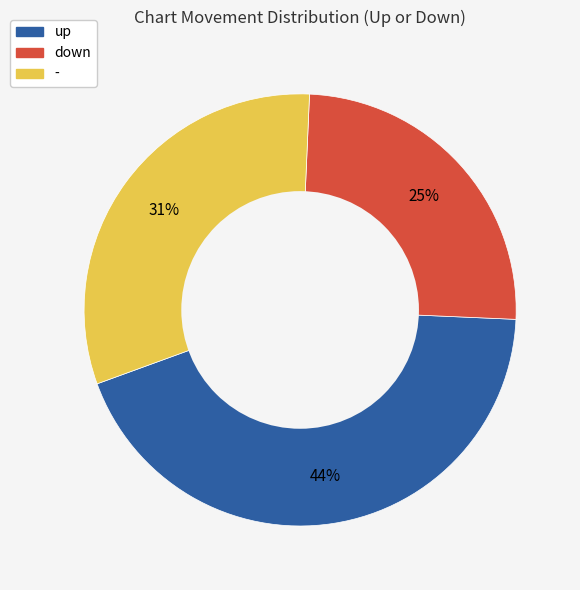

Does up account for over 50% of the chart?

No